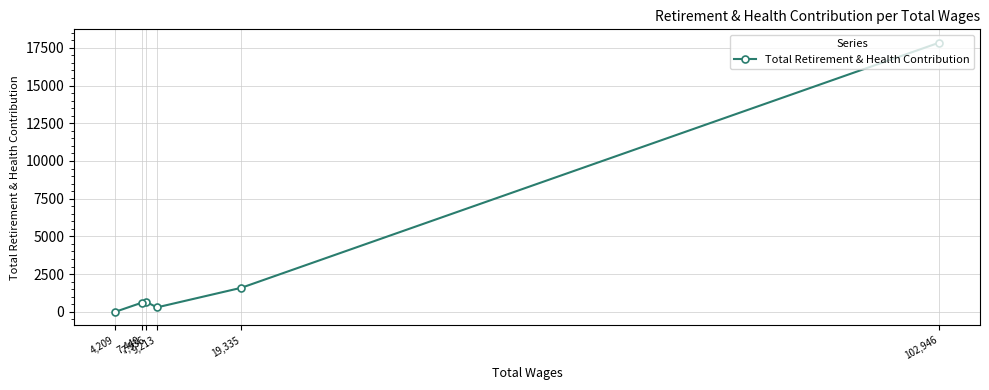

Where is the first local minimum?

9,213